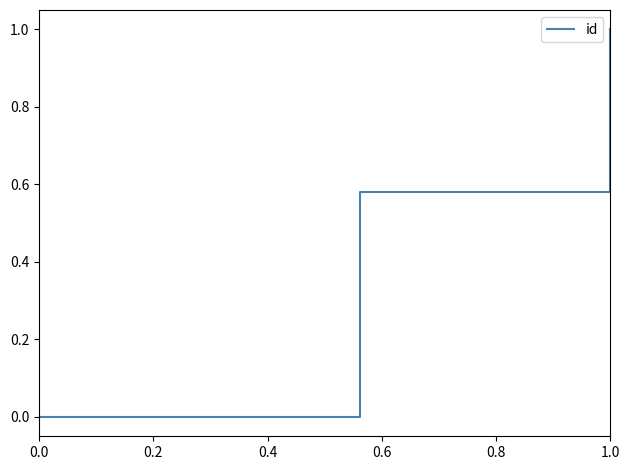

How many categories are shown in the chart?

3